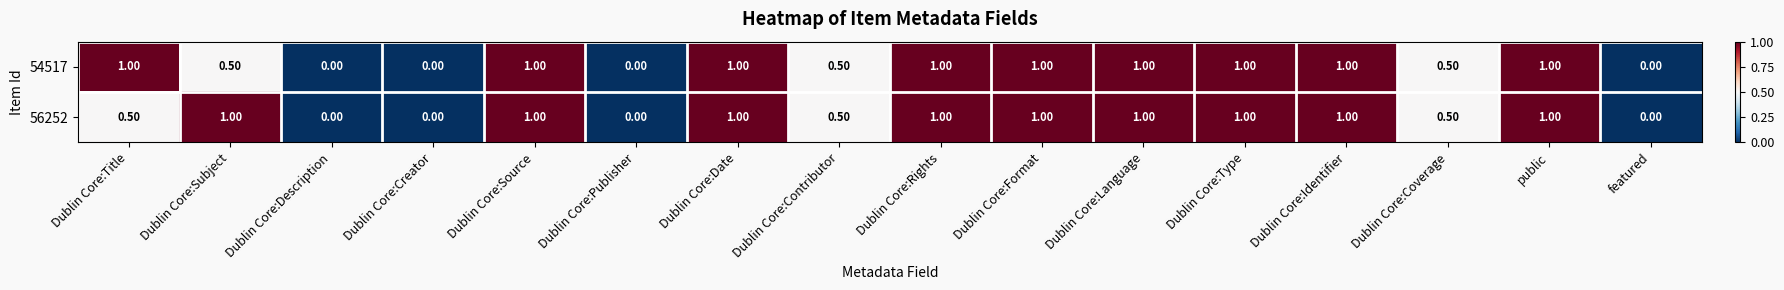

Is the value of 54517 at Dublin Core:Title greater than the value of 56252 at Dublin Core:Contributor?

Yes